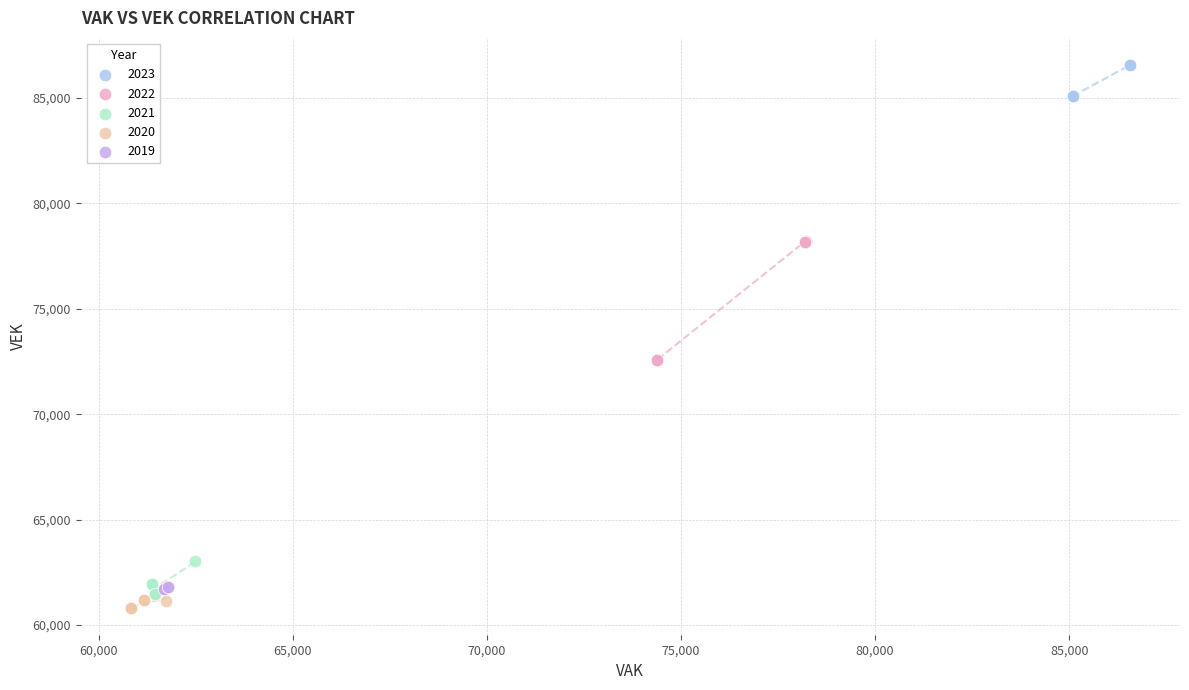

Which series contains the highest Y value?

2023